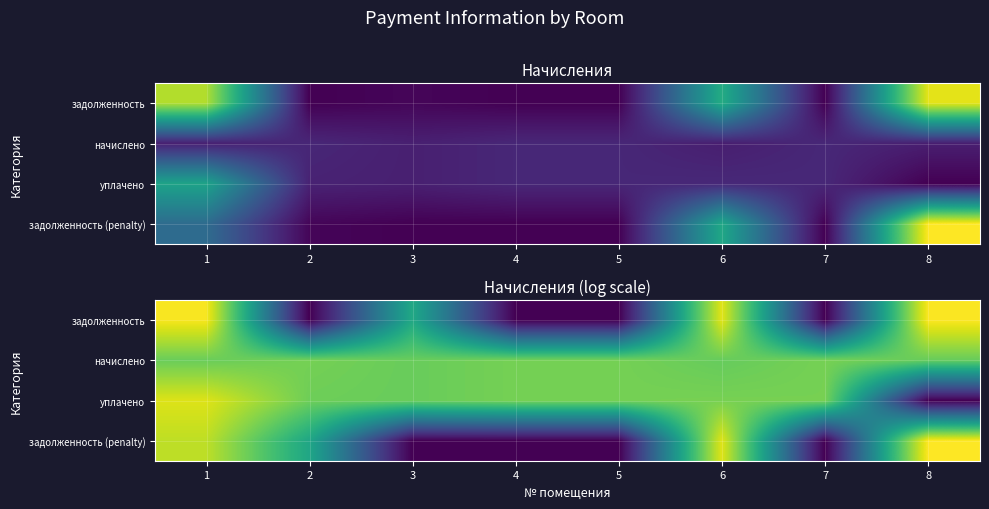

The уплачено series shows 10.0 at 1. True or false?

True